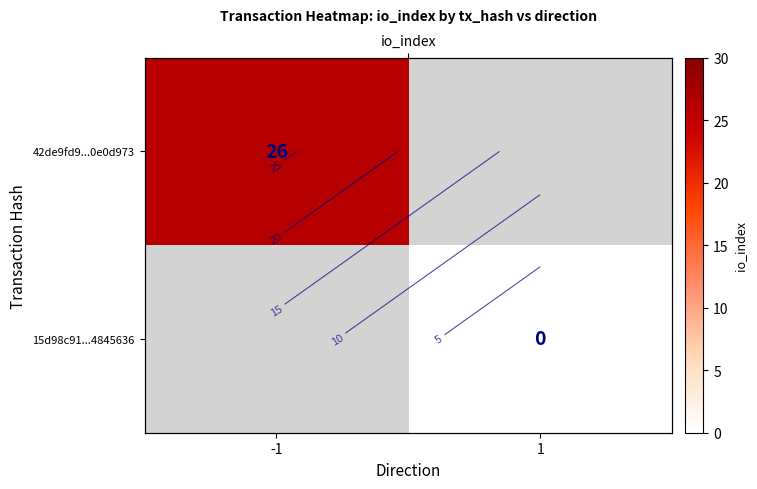

List the series in order of their peak value, highest first.

42de9fd9...0e0d973, 15d98c91...4845636